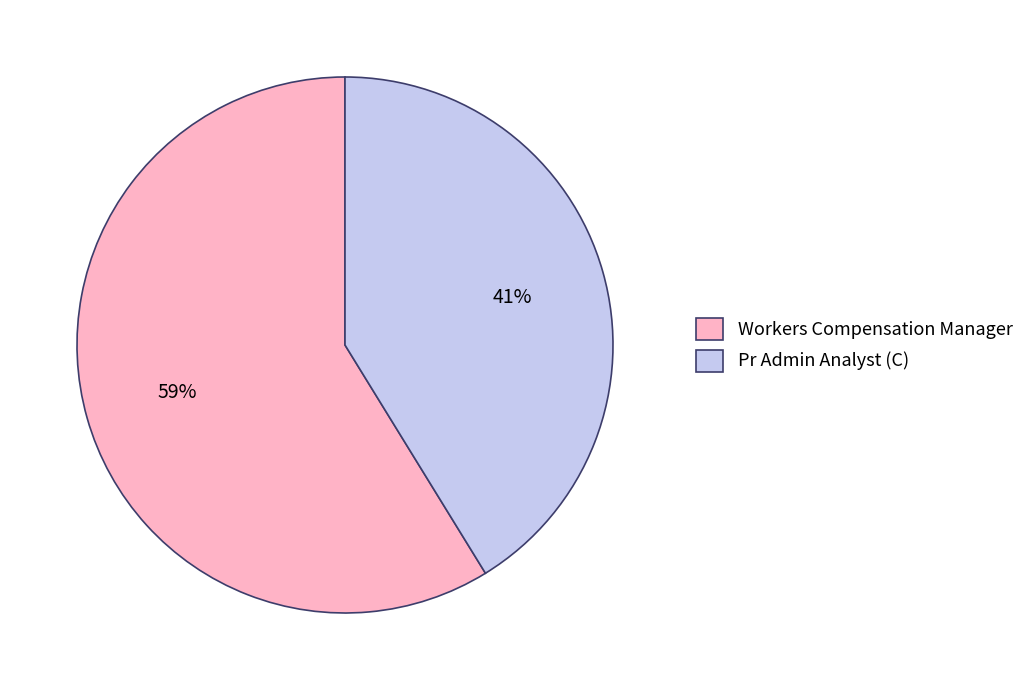

To the nearest percent, what is the average slice percentage?

50%